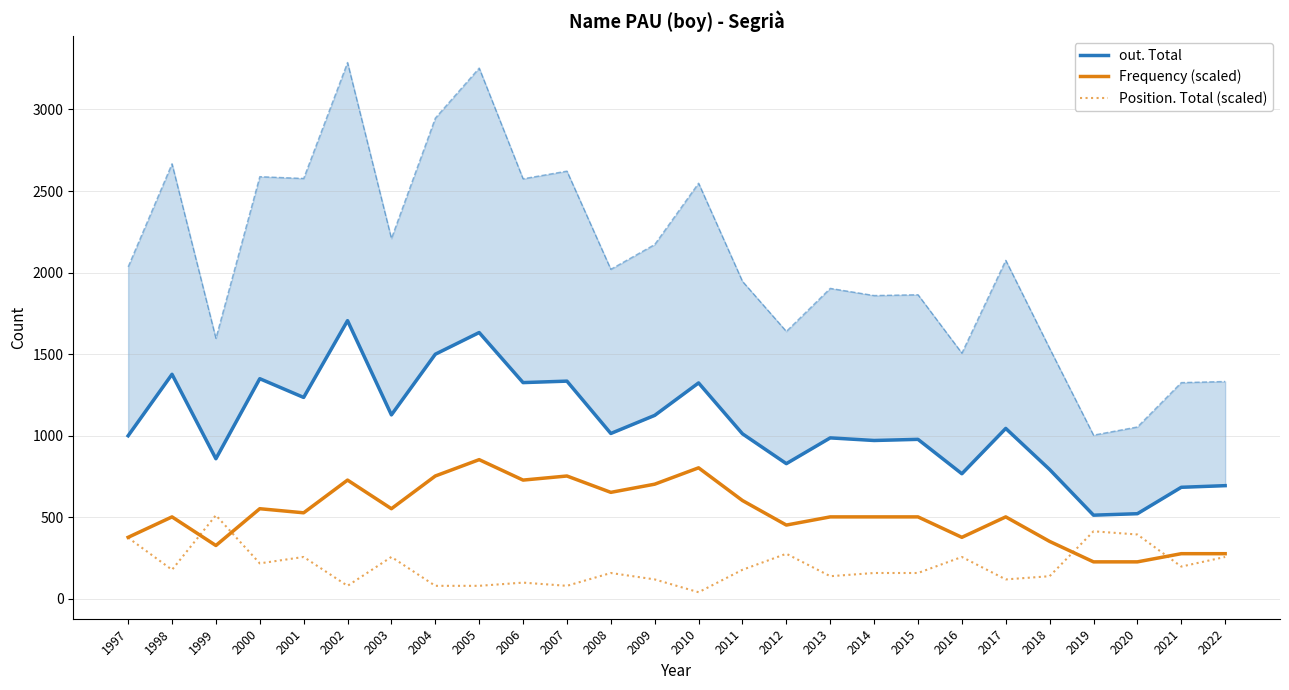

What is the smallest value displayed?

39.3